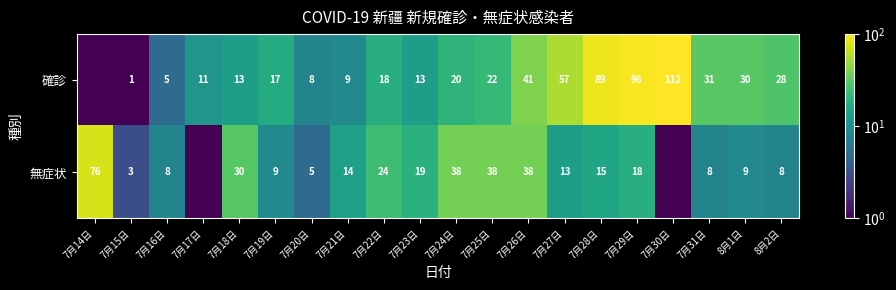

Which series changed the most between 7月16日 and 7月31日?

確診